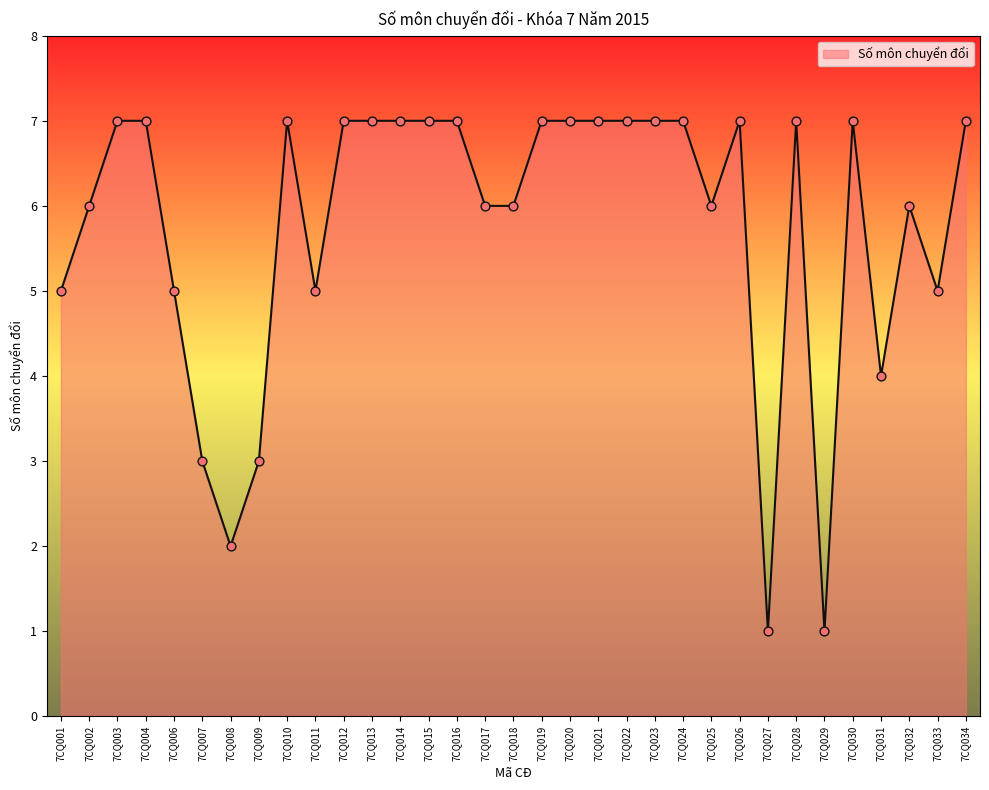

Which has a higher value, 7CQ028 or 7CQ008?

7CQ028